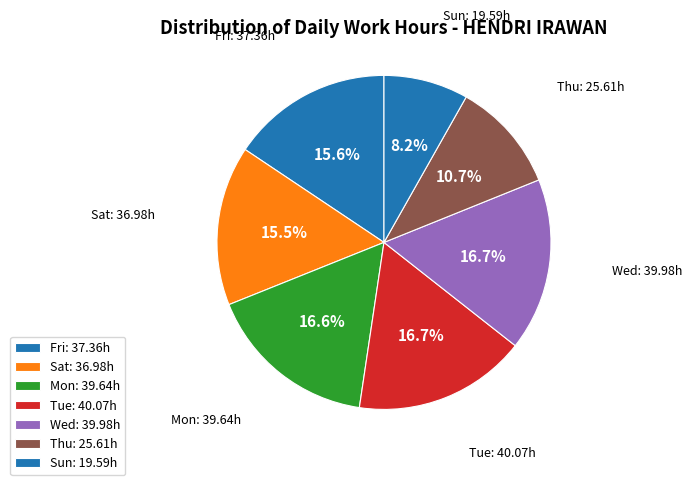

How many slices are in this pie chart?

7